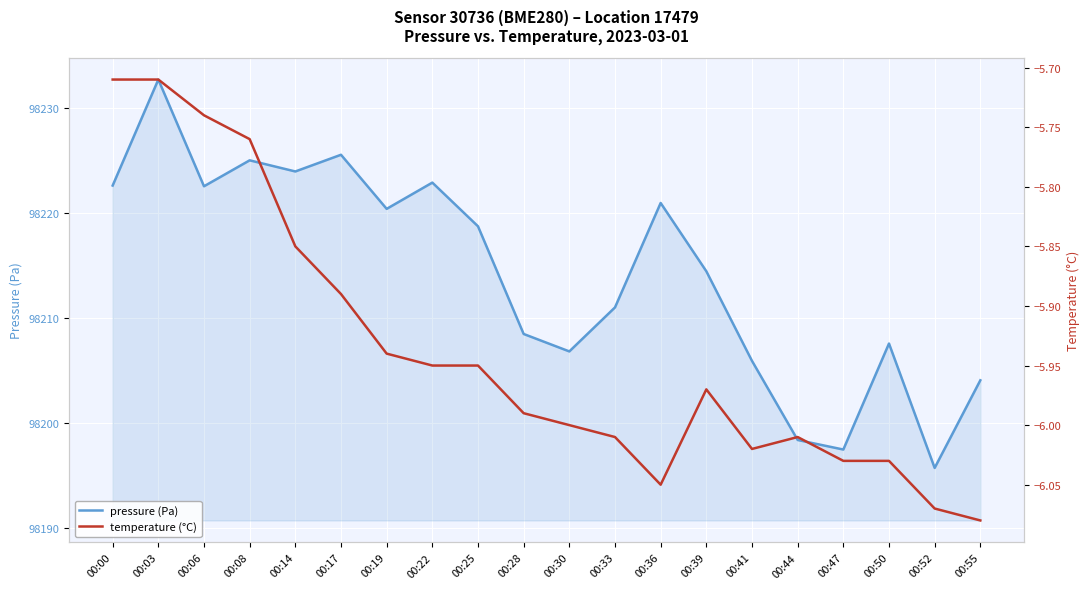

At which category does temperature (°C) reach its first local peak?

00:39